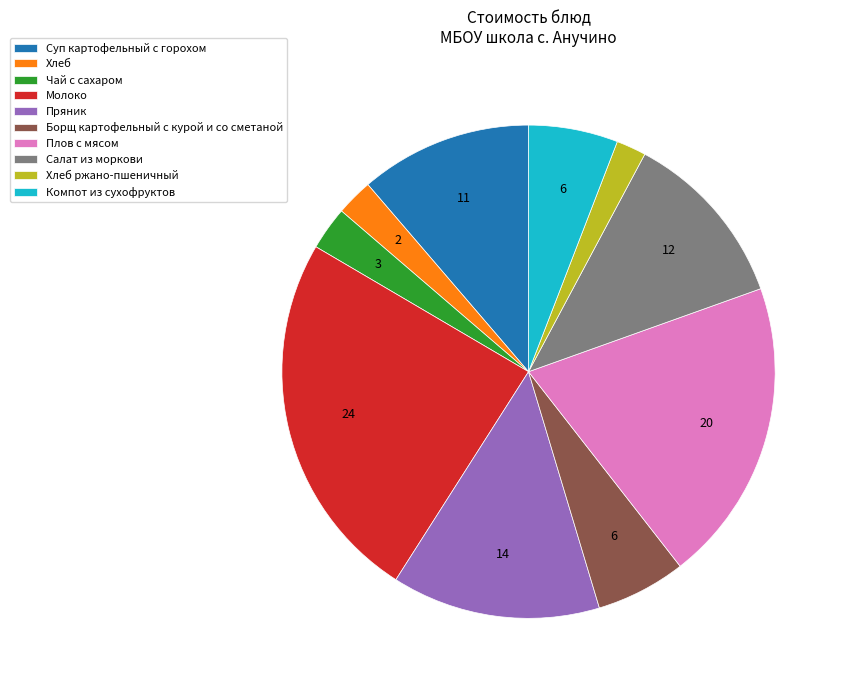

Combined, do Хлеб ржано-пшеничный and Суп картофельный с горохом account for over 50%?

No